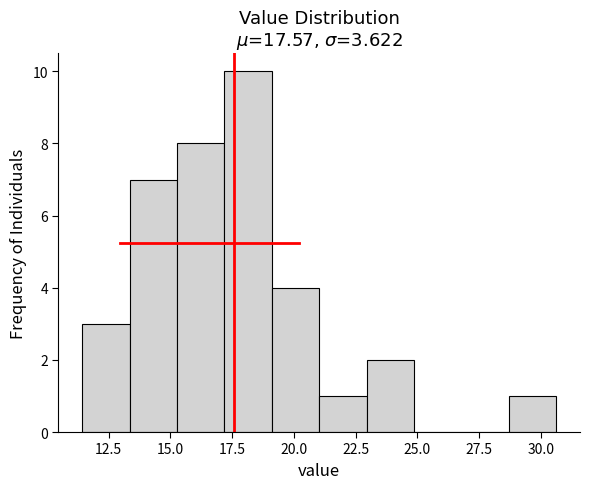

Around what value on the x-axis is the tallest bar? Give the approximate position of its centre, as read against the axis.

18.0